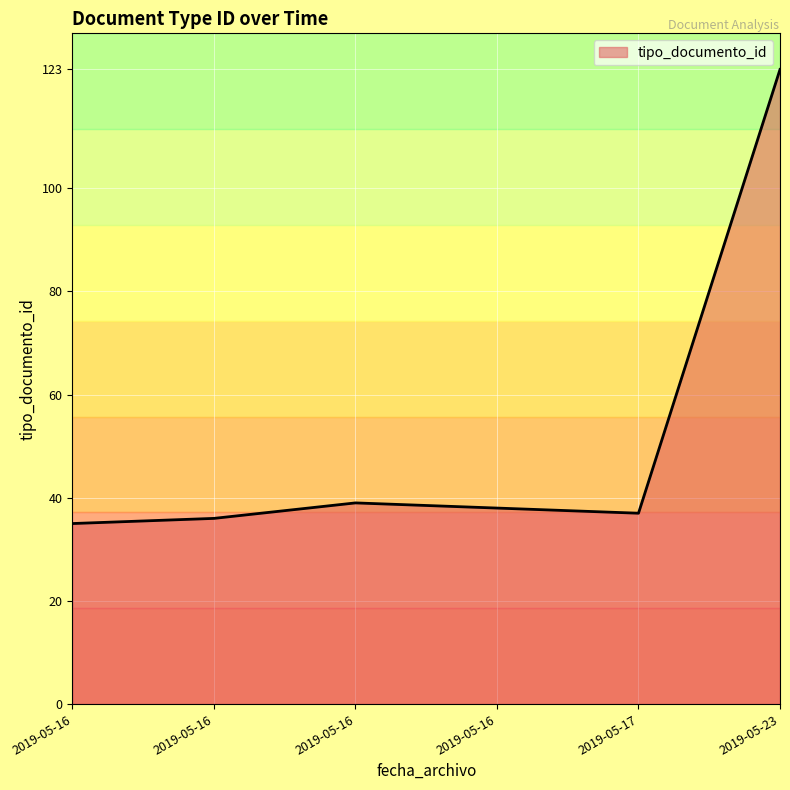

How many interior local peaks (higher than both neighbors) does the data have?

1